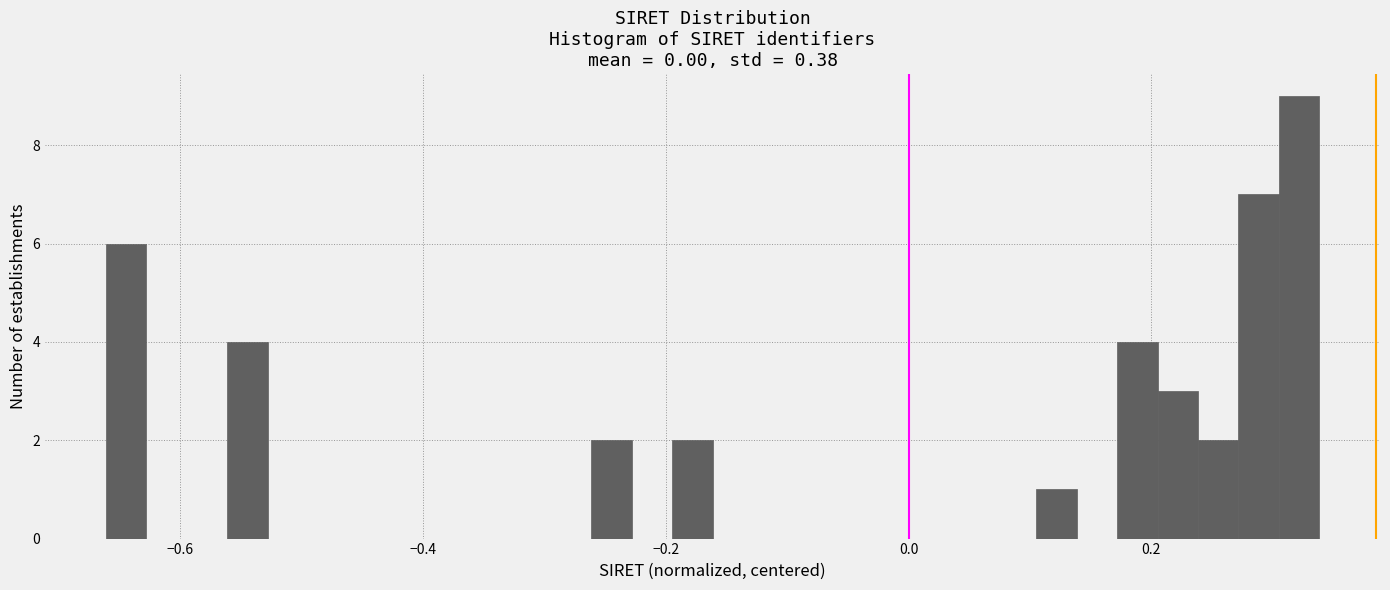

Read against the x-axis, roughly where is the centre of the tallest bar?

0.32